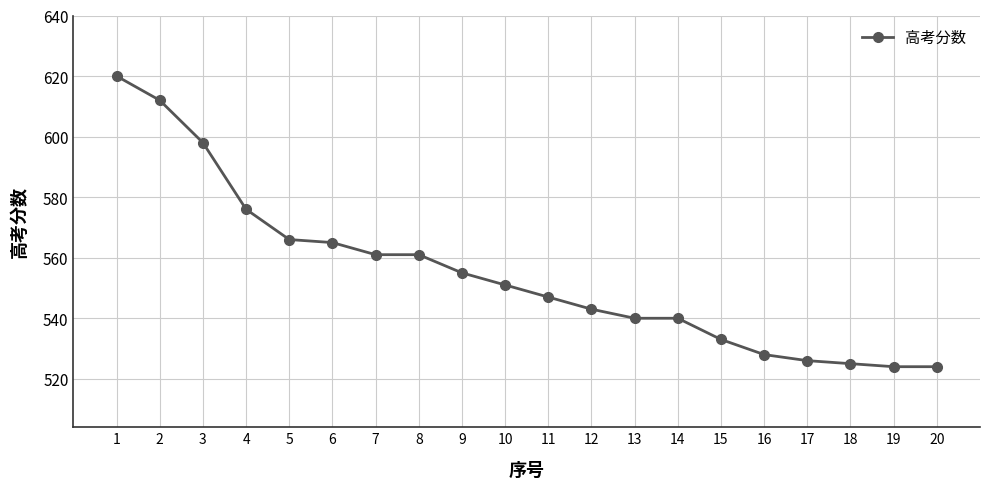

What is the smallest value displayed?

524